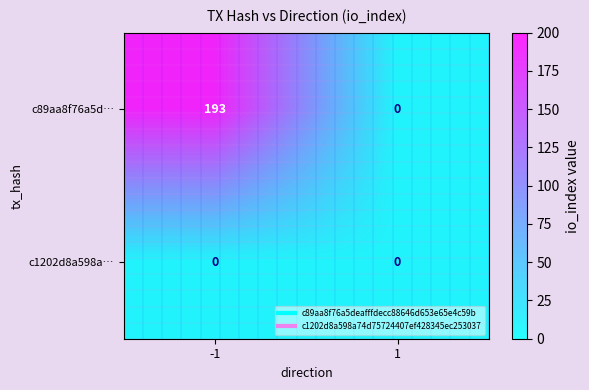

Reading right to left, extract all data points from this chart.

c89aa8f76a5d…: 1=0	-1=193
c1202d8a598a…: 1=0	-1=0